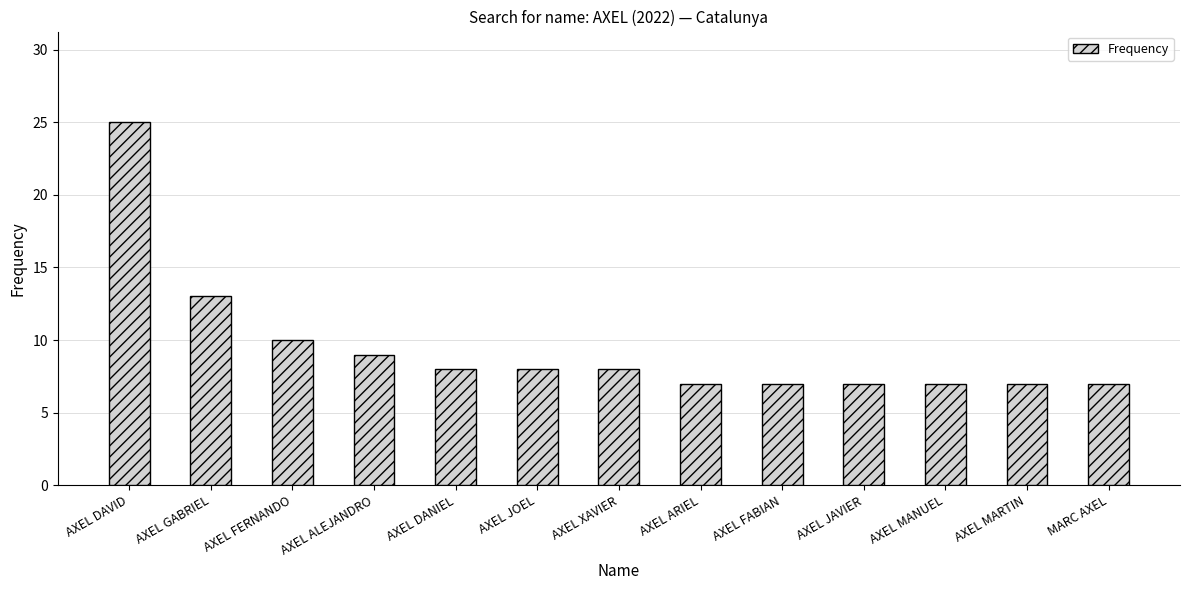

What is the ratio of the value at AXEL XAVIER to the value at AXEL ALEJANDRO?

0.9